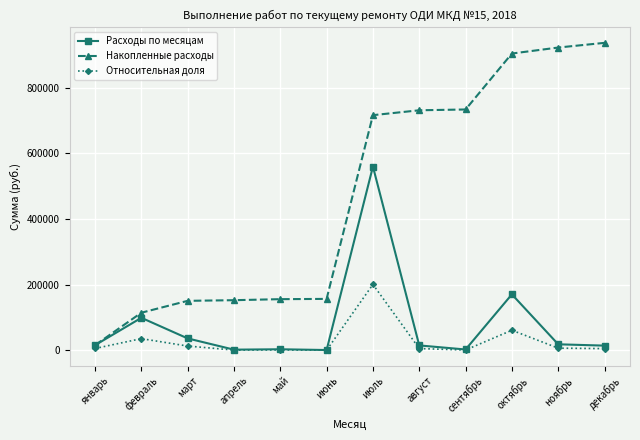

How many lines are shown in the chart?

3